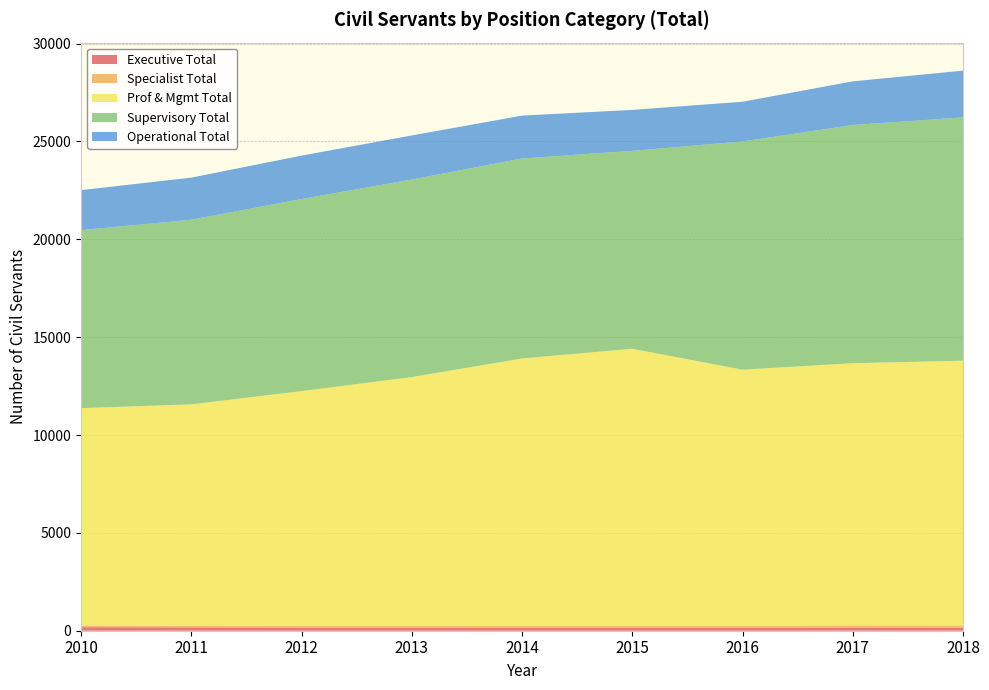

Reading left to right, extract all data points from this chart.

Executive Total: 182	172	157	152	158	147	141	159	153
Specialist Total: 87	79	89	89	96	104	107	116	118
Prof & Mgmt Total: 11105	11315	11997	12719	13657	14156	13090	13394	13526
Supervisory Total: 9094	9432	9814	10093	10218	10112	11661	12169	12432
Operational Total: 2044	2153	2218	2253	2191	2092	2030	2232	2389